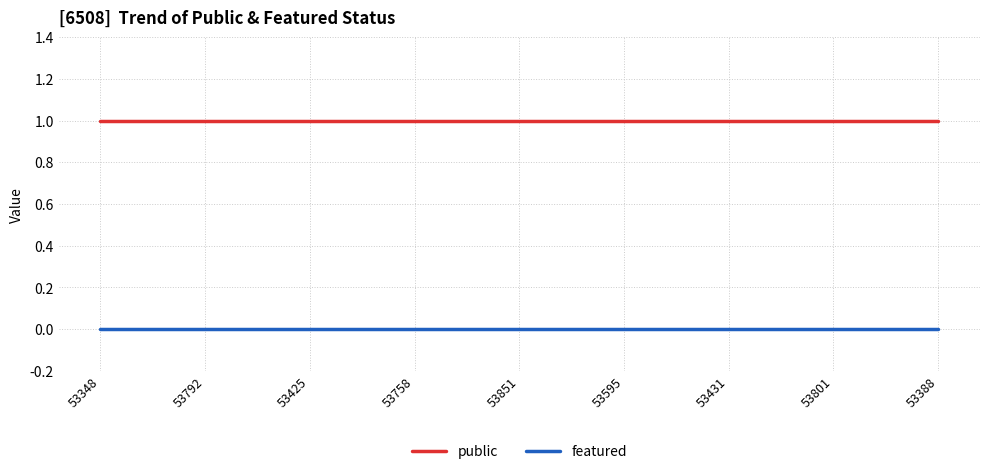

What position from the left is 53595?

6